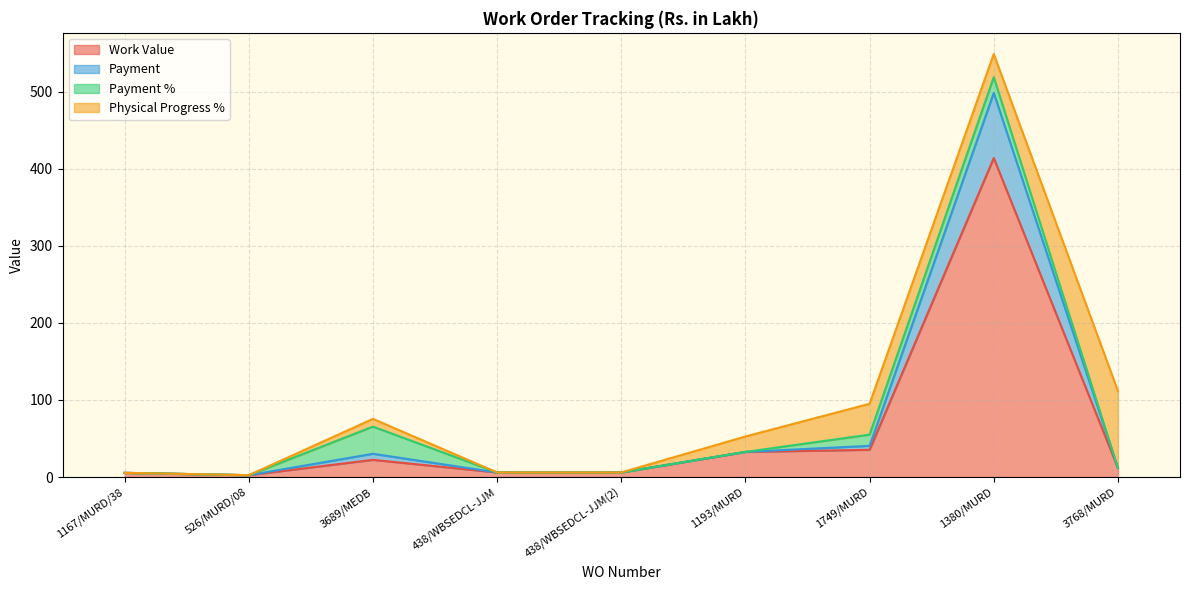

Where is the first local minimum for Work Value?

526/MURD/08